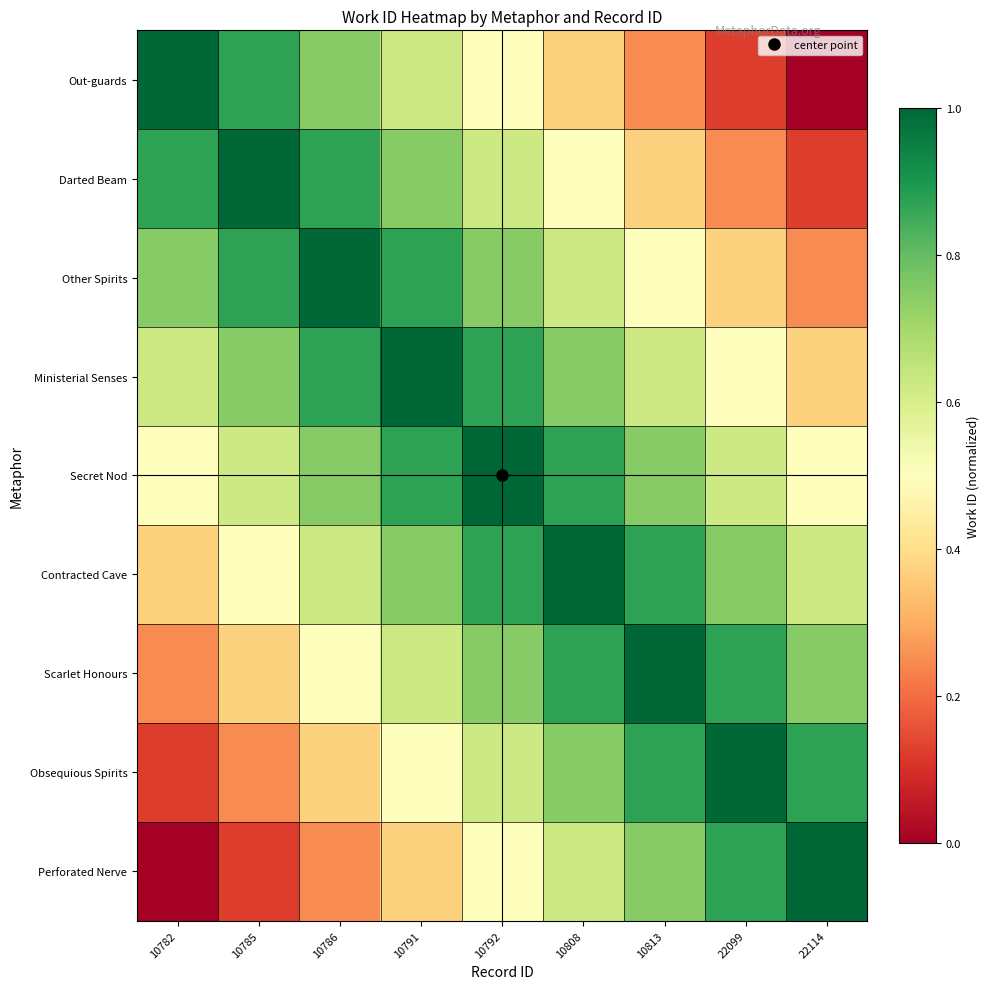

Reading left to right, list all the values displayed in this chart.

Out-guards: 10782=1.0	10785=0.9	10786=0.7	10791=0.6	10792=0.5	10808=0.4	10813=0.2	22099=0.1	22114=0.0
Darted Beam: 10782=0.9	10785=1.0	10786=0.9	10791=0.7	10792=0.6	10808=0.5	10813=0.4	22099=0.2	22114=0.1
Other Spirits: 10782=0.7	10785=0.9	10786=1.0	10791=0.9	10792=0.7	10808=0.6	10813=0.5	22099=0.4	22114=0.2
Ministerial Senses: 10782=0.6	10785=0.7	10786=0.9	10791=1.0	10792=0.9	10808=0.7	10813=0.6	22099=0.5	22114=0.4
Secret Nod: 10782=0.5	10785=0.6	10786=0.7	10791=0.9	10792=1.0	10808=0.9	10813=0.7	22099=0.6	22114=0.5
Contracted Cave: 10782=0.4	10785=0.5	10786=0.6	10791=0.7	10792=0.9	10808=1.0	10813=0.9	22099=0.7	22114=0.6
Scarlet Honours: 10782=0.2	10785=0.4	10786=0.5	10791=0.6	10792=0.7	10808=0.9	10813=1.0	22099=0.9	22114=0.7
Obsequious Spirits: 10782=0.1	10785=0.2	10786=0.4	10791=0.5	10792=0.6	10808=0.7	10813=0.9	22099=1.0	22114=0.9
Perforated Nerve: 10782=0.0	10785=0.1	10786=0.2	10791=0.4	10792=0.5	10808=0.6	10813=0.7	22099=0.9	22114=1.0